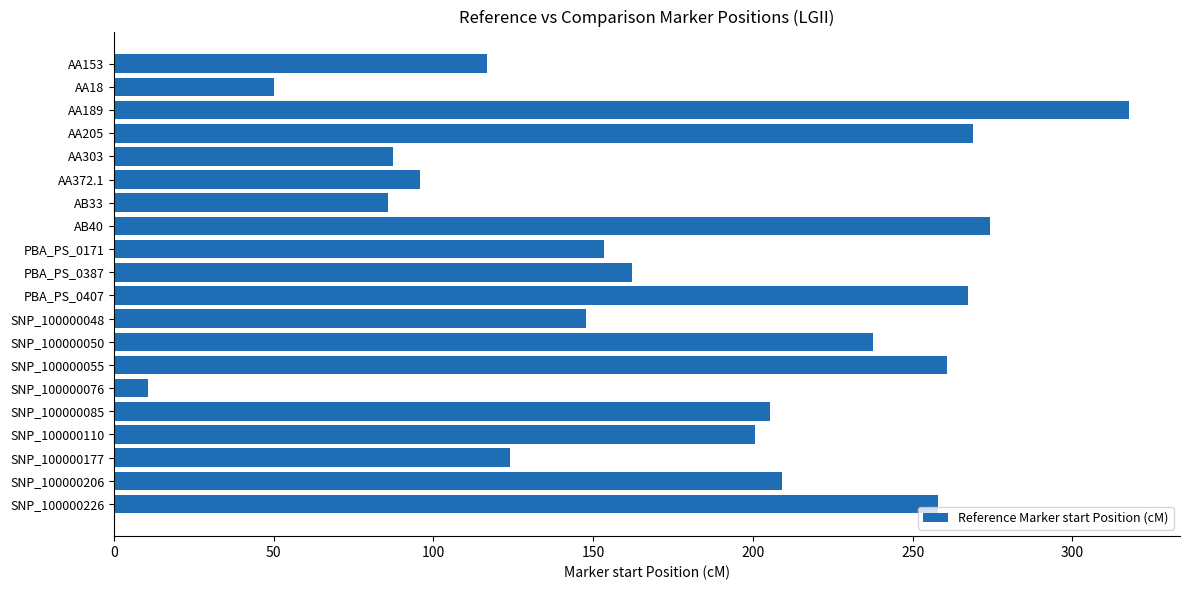

What is the change in value from AA18 to AA372.1?

+45.5